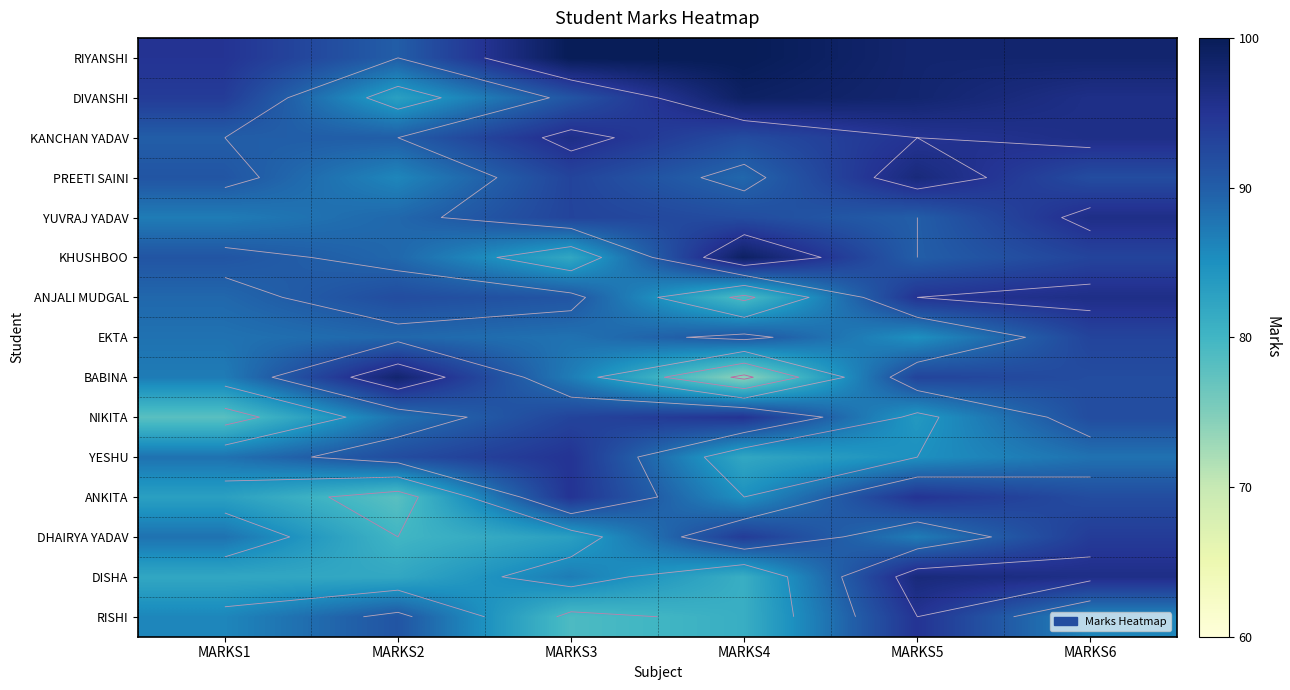

Count the number of data series in this chart.

15